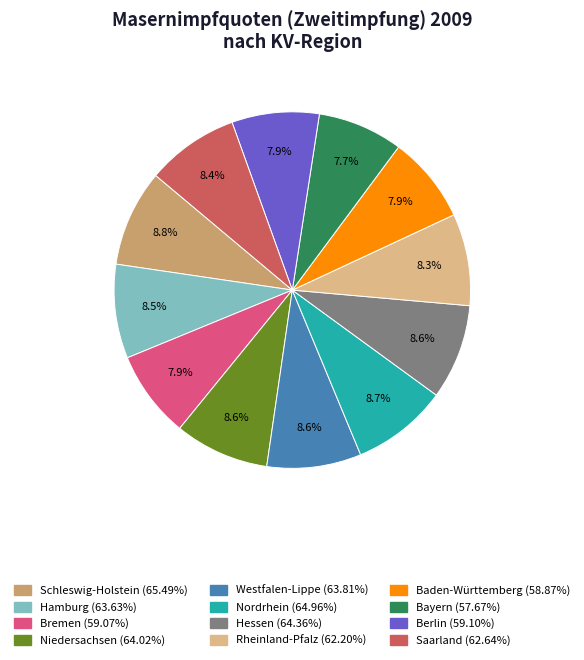

Approximately how many times larger is the value at Saarland compared to Westfalen-Lippe?

1.0